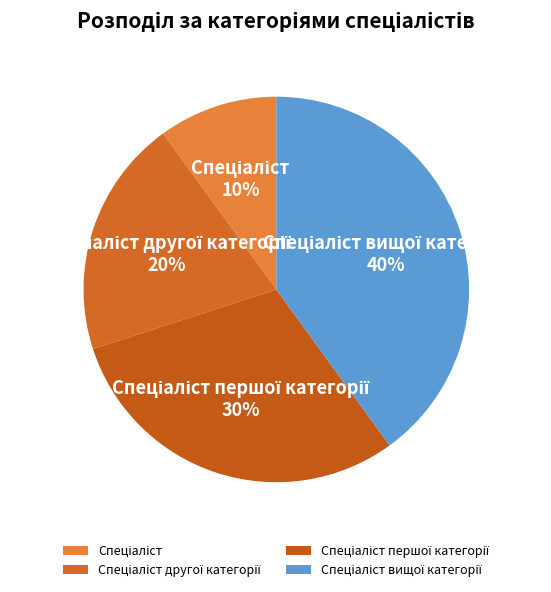

How many segments does this pie chart have?

4